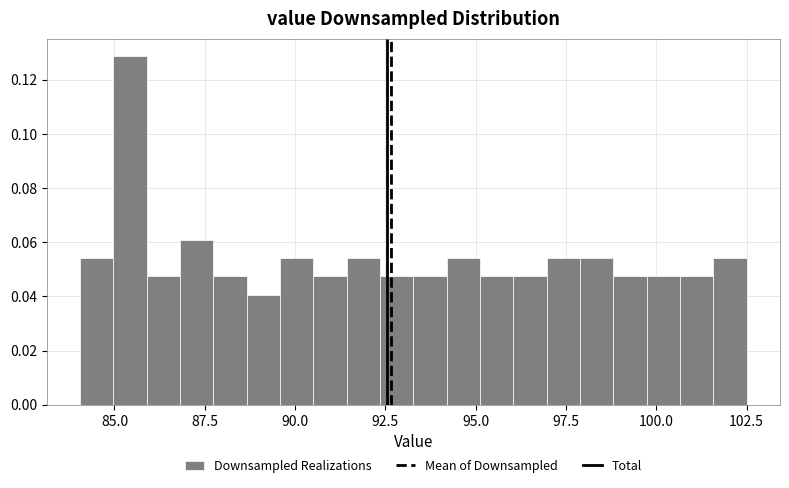

Around what value on the x-axis is the tallest bar? Give the approximate position of its centre, as read against the axis.

85.5